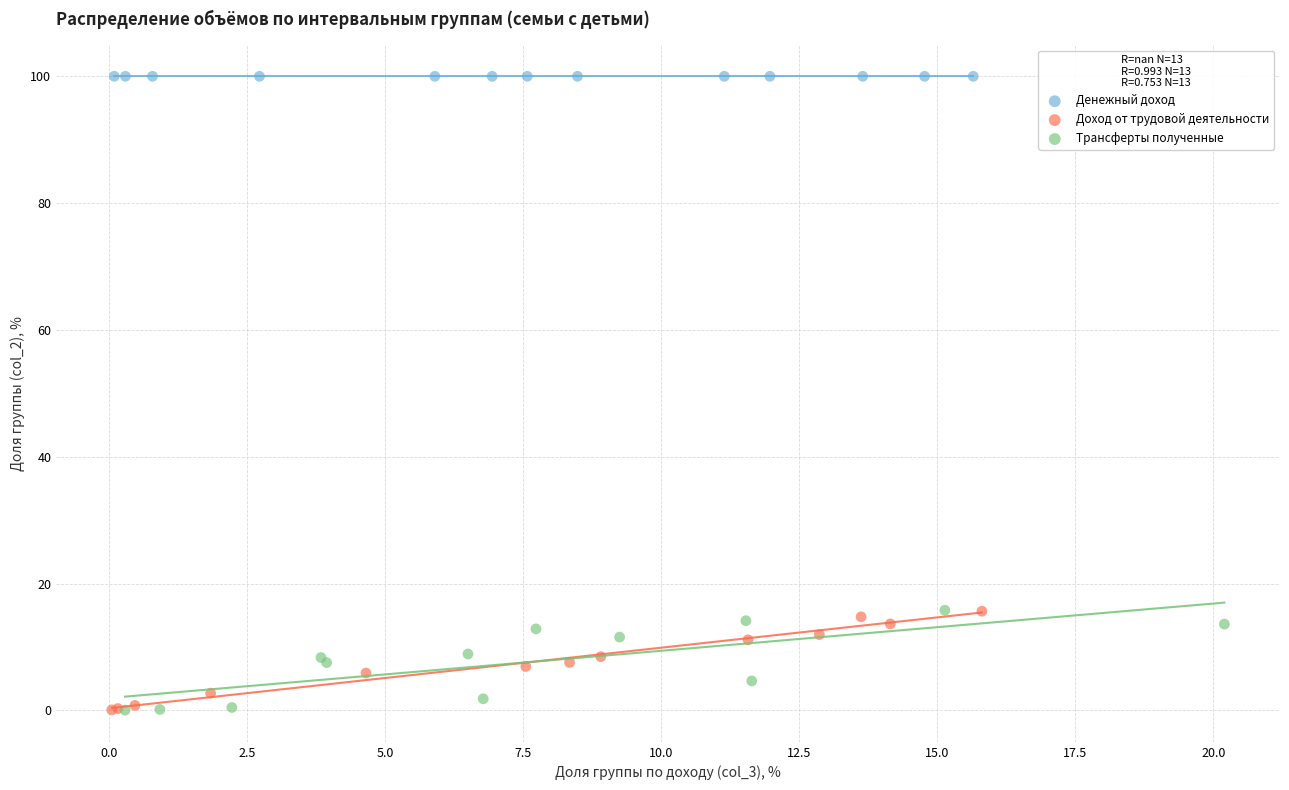

What are all the series names shown in the legend?

Денежный доход, Доход от трудовой деятельности, Трансферты полученные